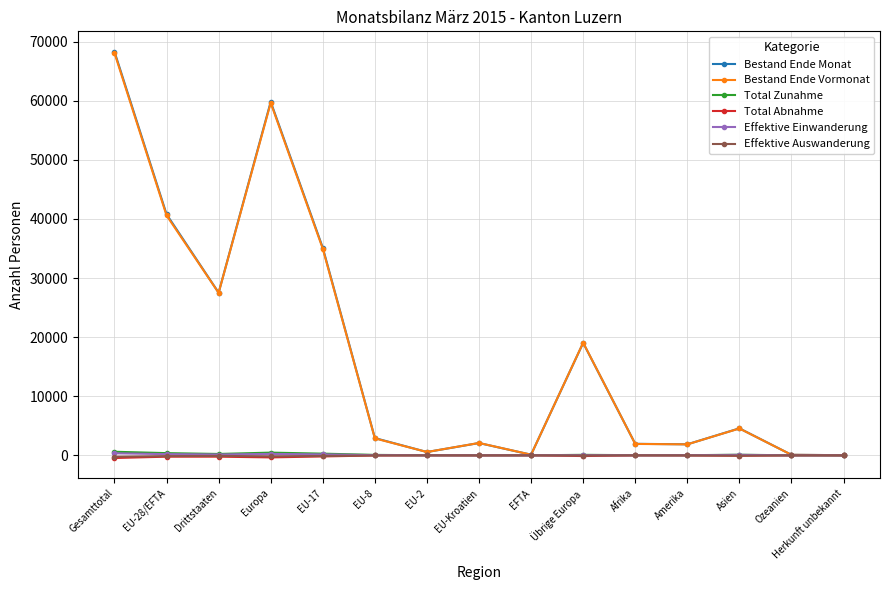

True or false: Effektive Auswanderung has more than 2 points higher than both neighbors.

True